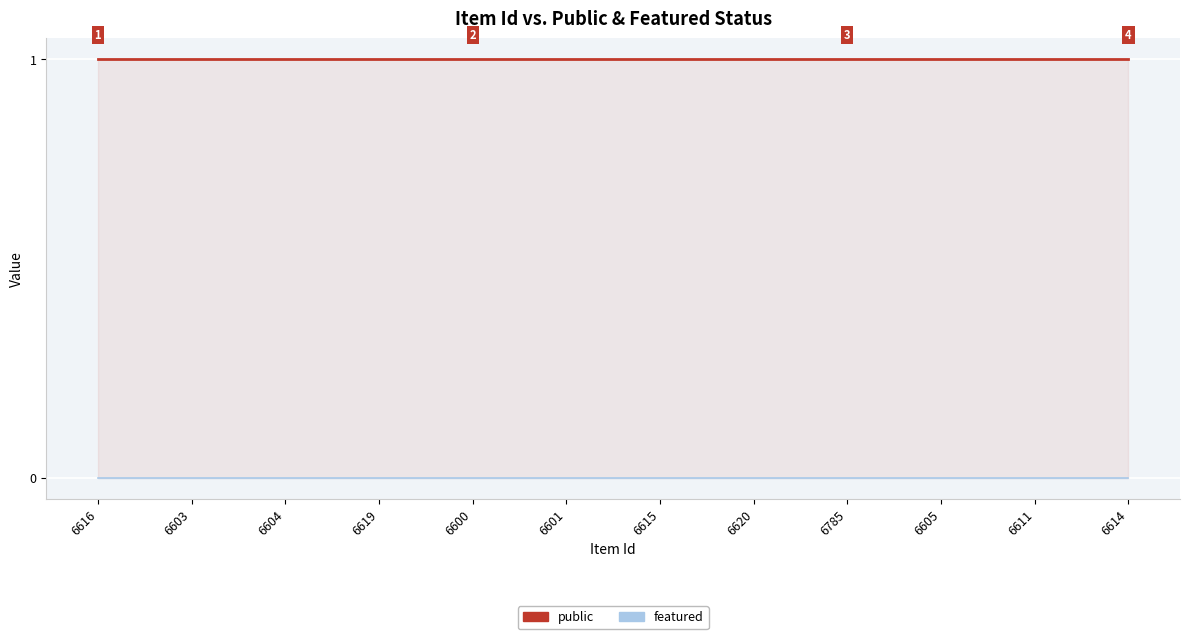

Rank the series by their maximum value, from highest to lowest.

public, featured